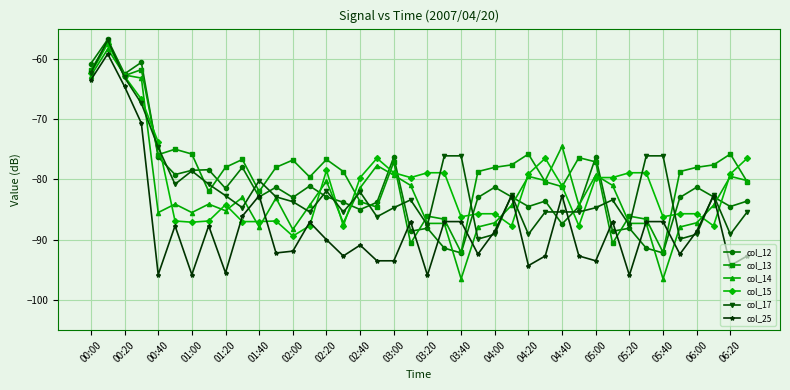

True or false: col_14 has more than 2 points higher than both neighbors.

True